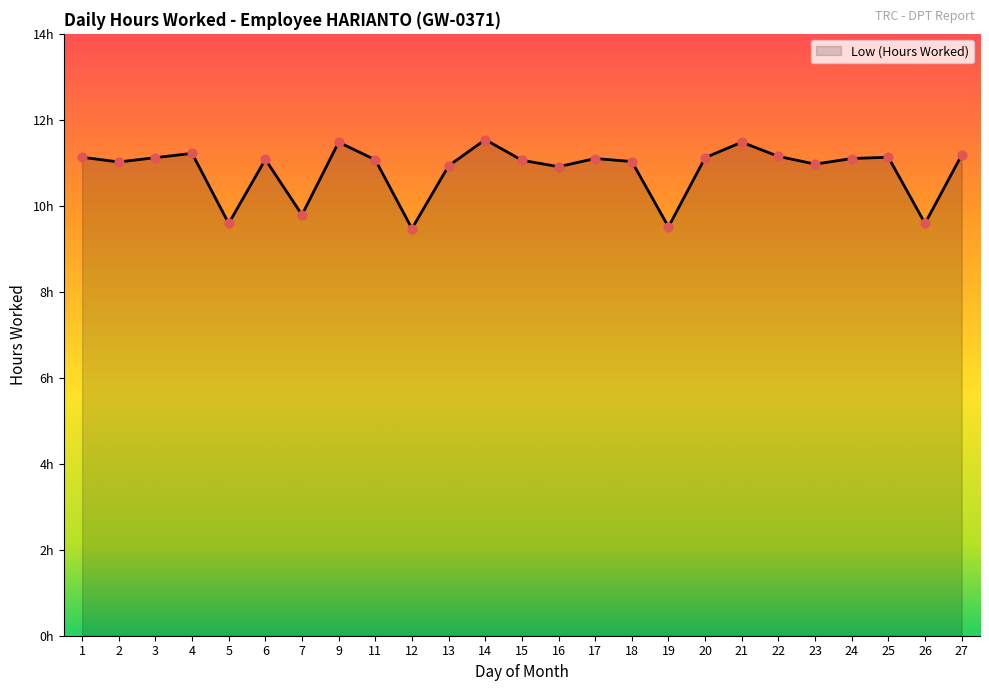

Is this an area chart (filled region under the line)?

Yes